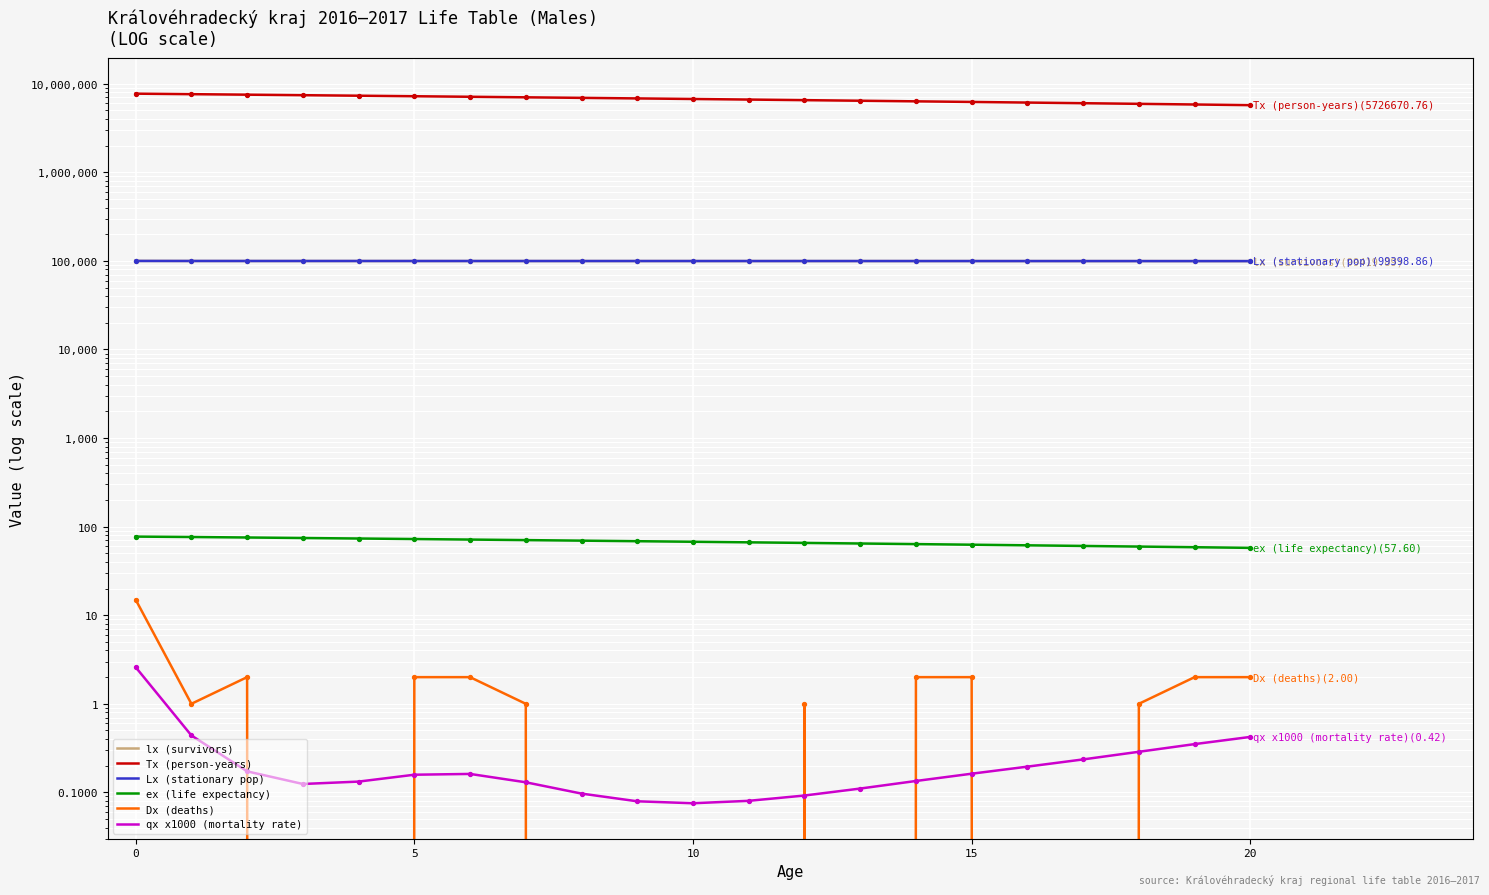

Which series has the largest Y range (max minus min)?

Tx (person-years)